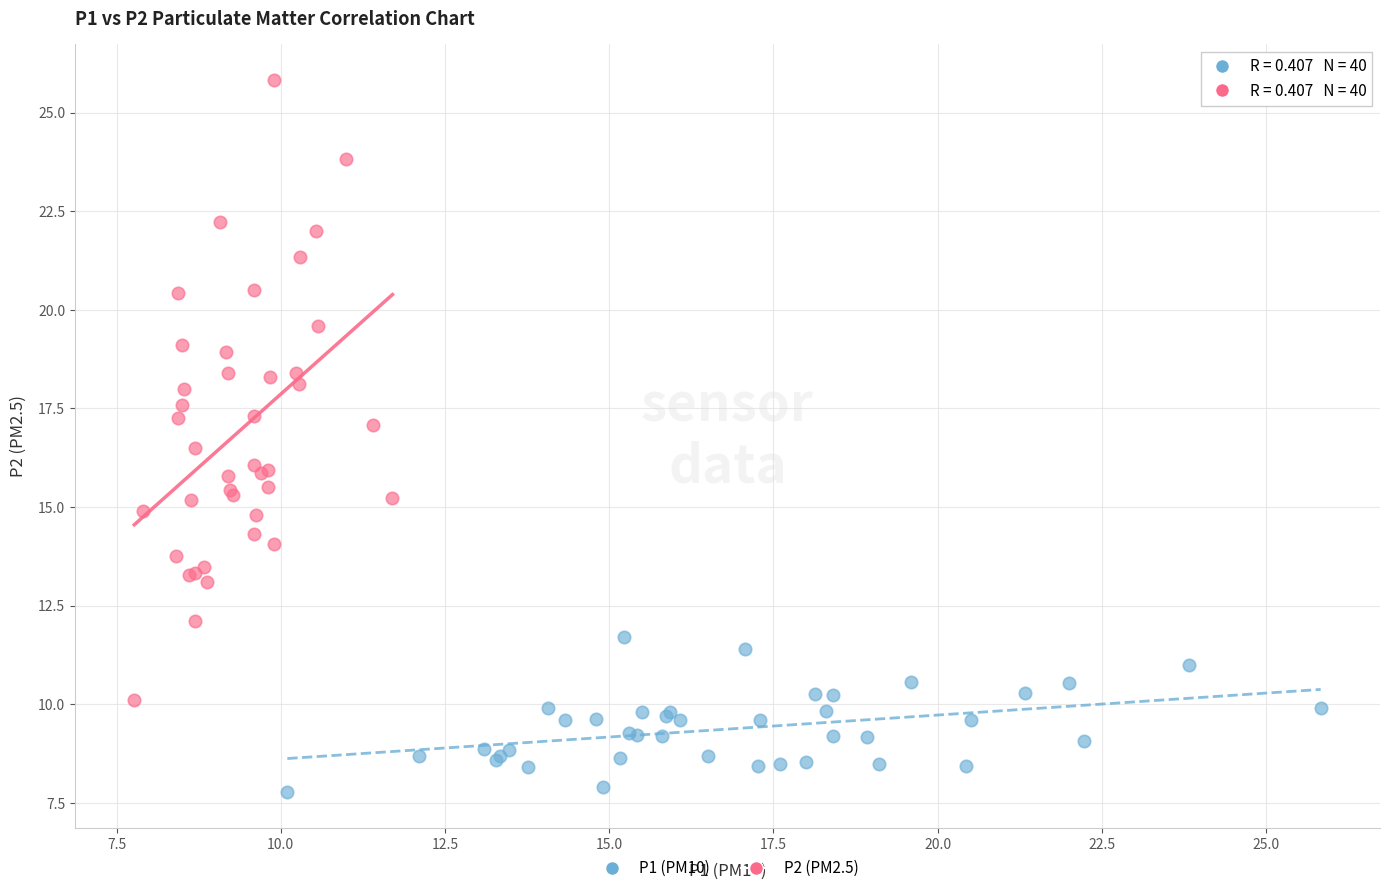

Which series reaches the minimum Y coordinate?

P1 (PM10)